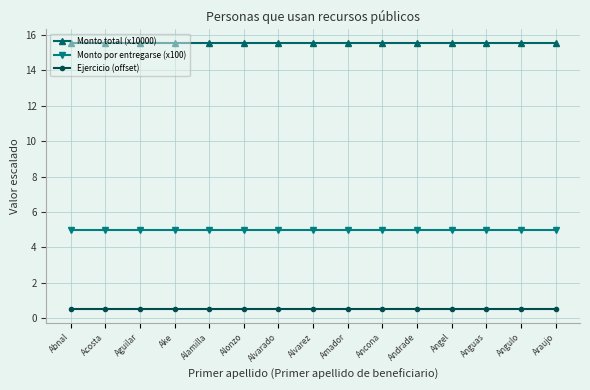

What value does the Monto total (x10000) series have at Ancona?

15.6